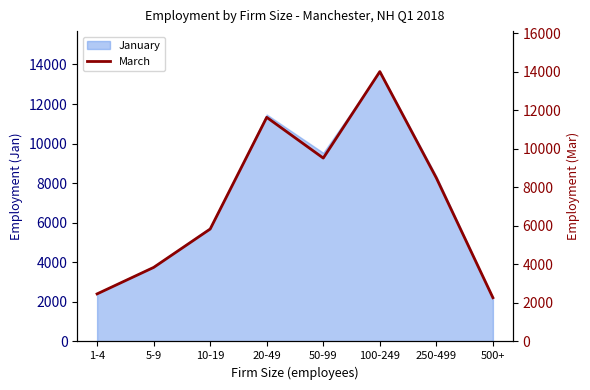

At which category does the data reach its first local valley?

50-99